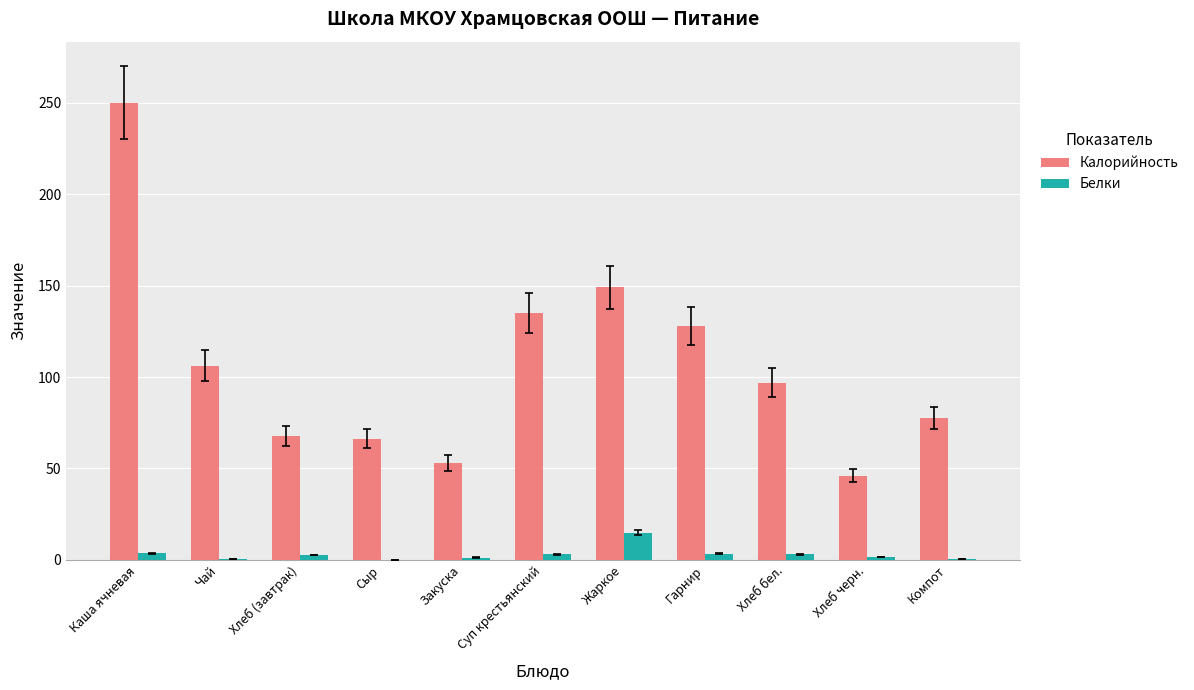

At which category is the sum across all series the highest?

Каша ячневая